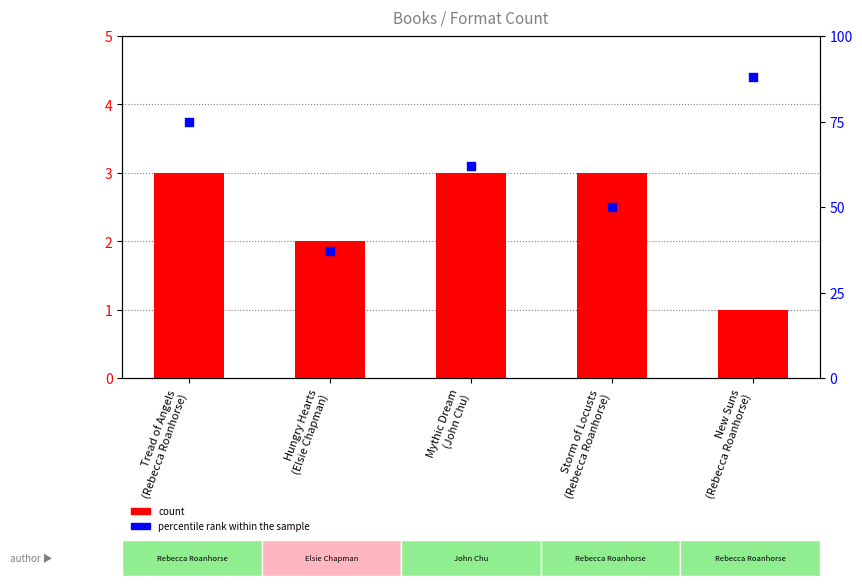

Is the value of count at Storm of Locusts
(Rebecca Roanhorse) greater than the value of percentile rank within the sample at Mythic Dream
(John Chu)?

No